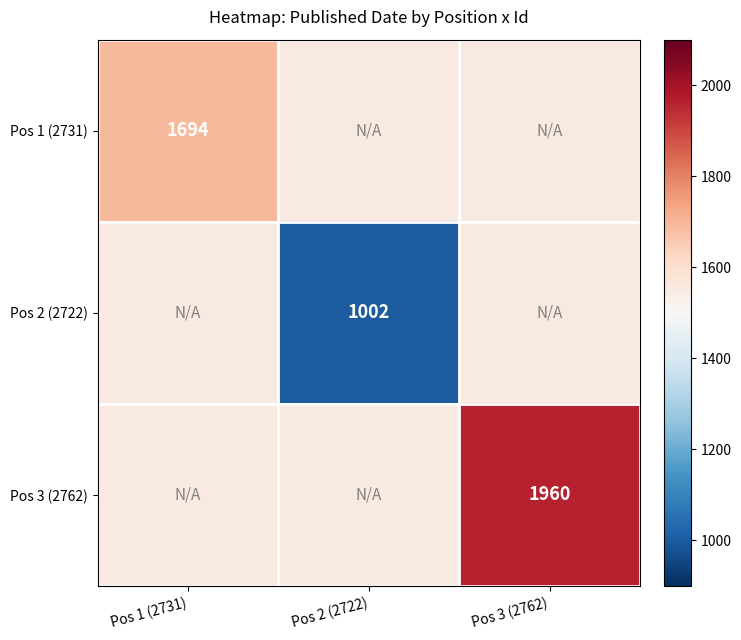

What is the smallest value displayed?

1002